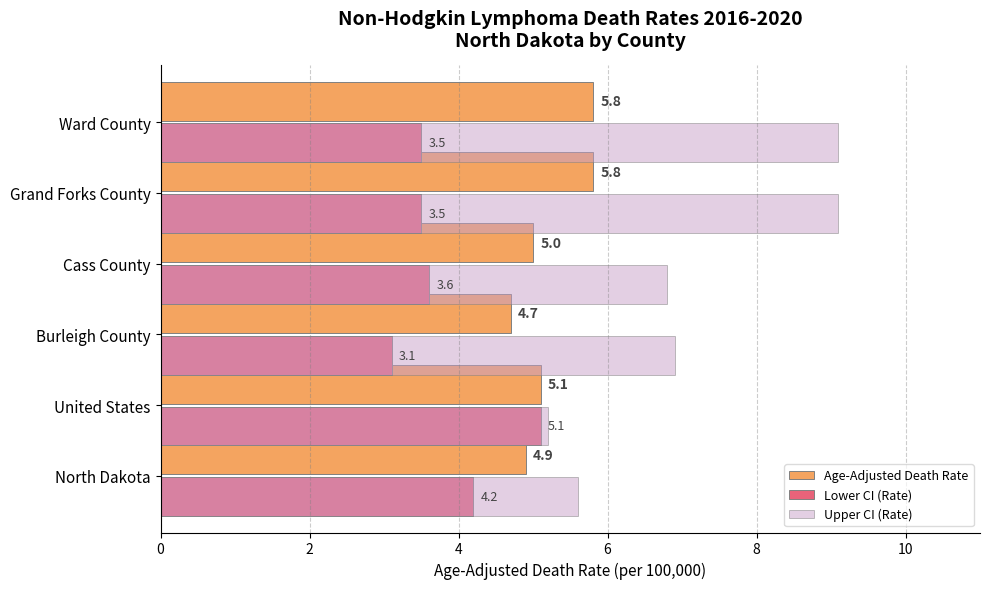

Is the value of Lower CI (Rate) at Cass County greater than the value of Upper CI (Rate) at North Dakota?

No